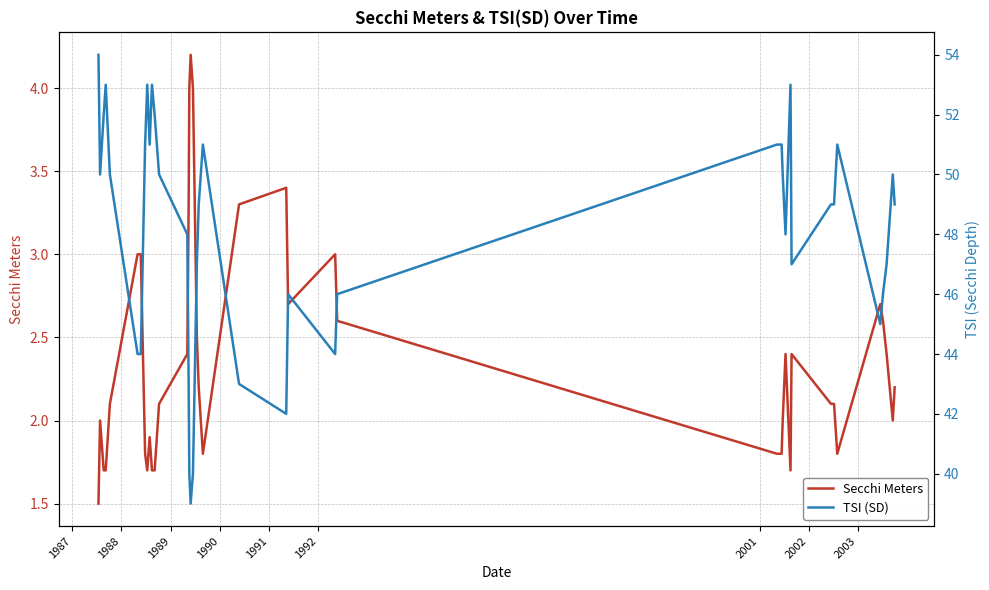

How many lines are shown in the chart?

2